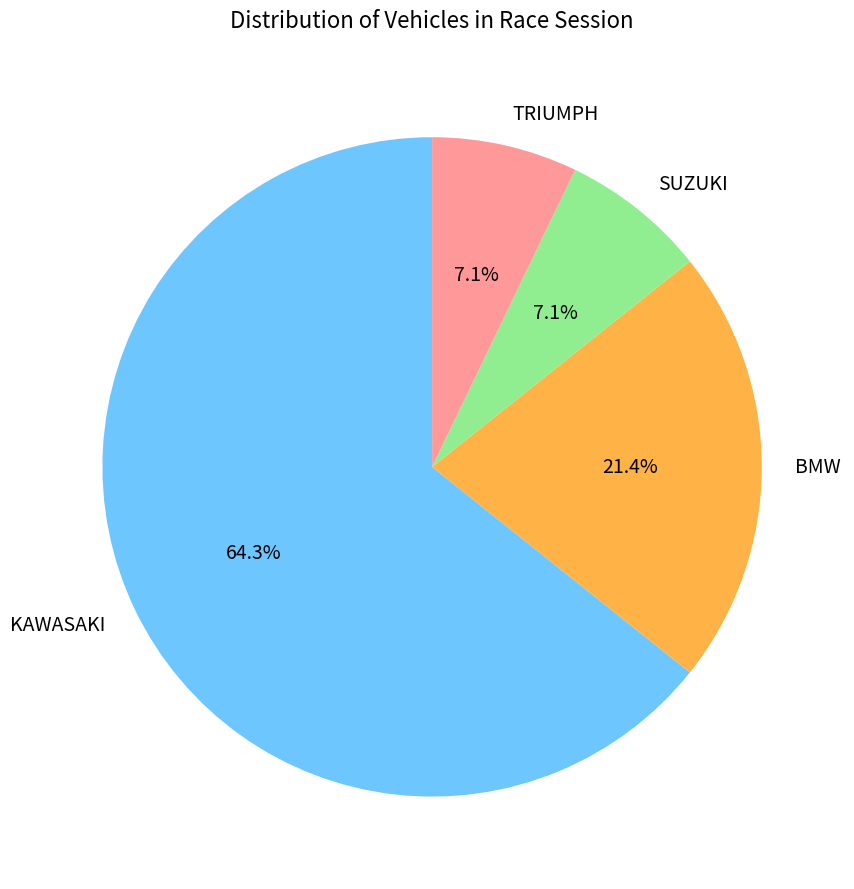

How many slices are in this pie chart?

4